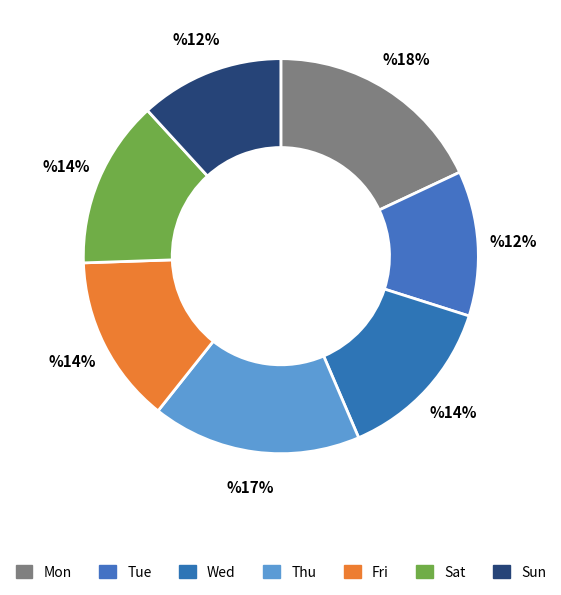

Rank the categories by value from highest to lowest.

Mon, Thu, Fri, Sat, Wed, Tue, Sun